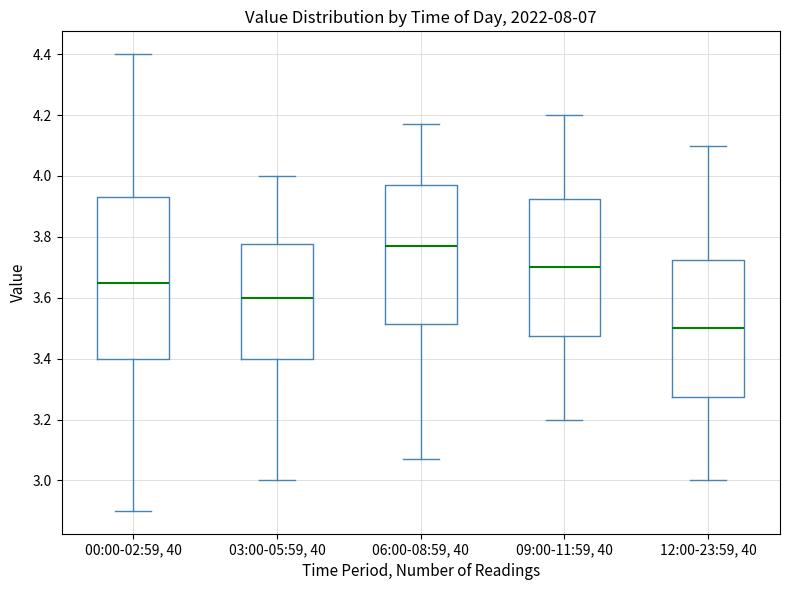

Where is the lower edge of the box for 12:00-23:59, 40 on the y-axis? The values are not printed on the chart, so give them approximately, as read against the axis.

3.28